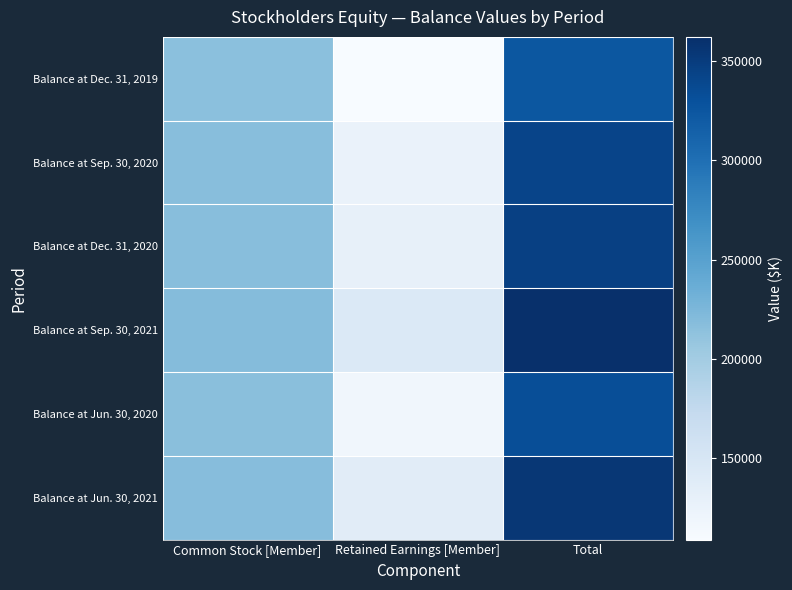

Reading left to right, what are all the values shown in this chart?

Balance at Dec. 31, 2019: Common Stock [Member]=215125	Retained Earnings [Member]=108667	Total=323792
Balance at Sep. 30, 2020: Common Stock [Member]=216866	Retained Earnings [Member]=125240	Total=342106
Balance at Dec. 31, 2020: Common Stock [Member]=217451	Retained Earnings [Member]=128757	Total=346208
Balance at Sep. 30, 2021: Common Stock [Member]=218662	Retained Earnings [Member]=143678	Total=362340
Balance at Jun. 30, 2020: Common Stock [Member]=216365	Retained Earnings [Member]=117008	Total=333373
Balance at Jun. 30, 2021: Common Stock [Member]=218100	Retained Earnings [Member]=136998	Total=355098